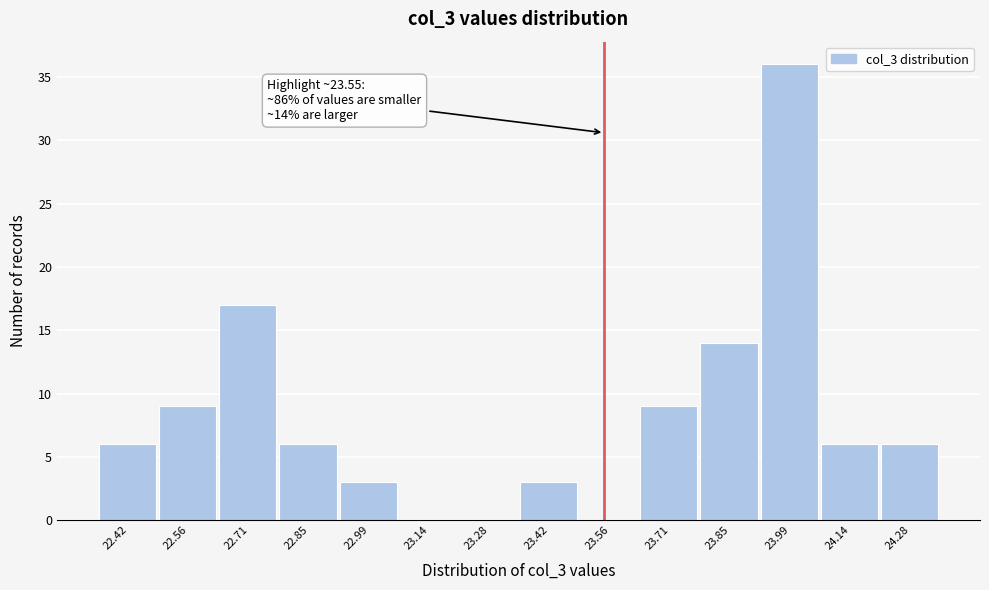

Which range on the x-axis has the tallest bar?

23.92 to 24.06